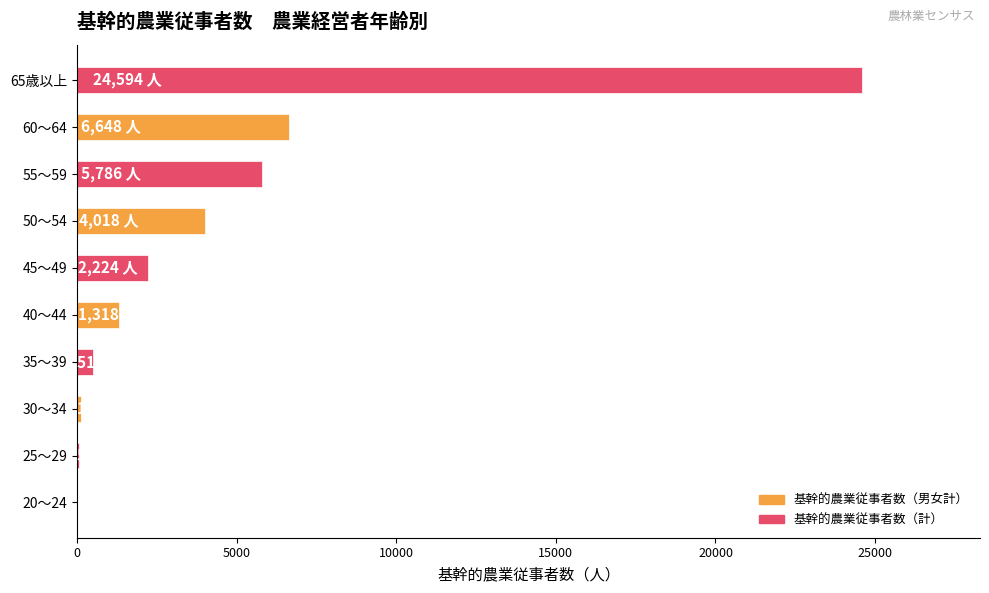

The value at 55～59 is 5786. True or false?

True